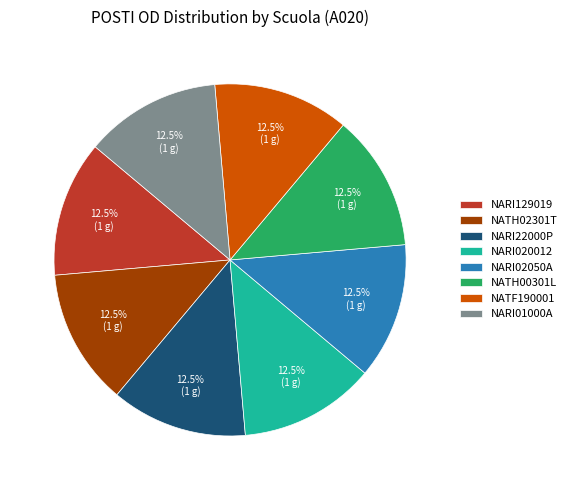

Is NARI02050A the majority of the pie?

No